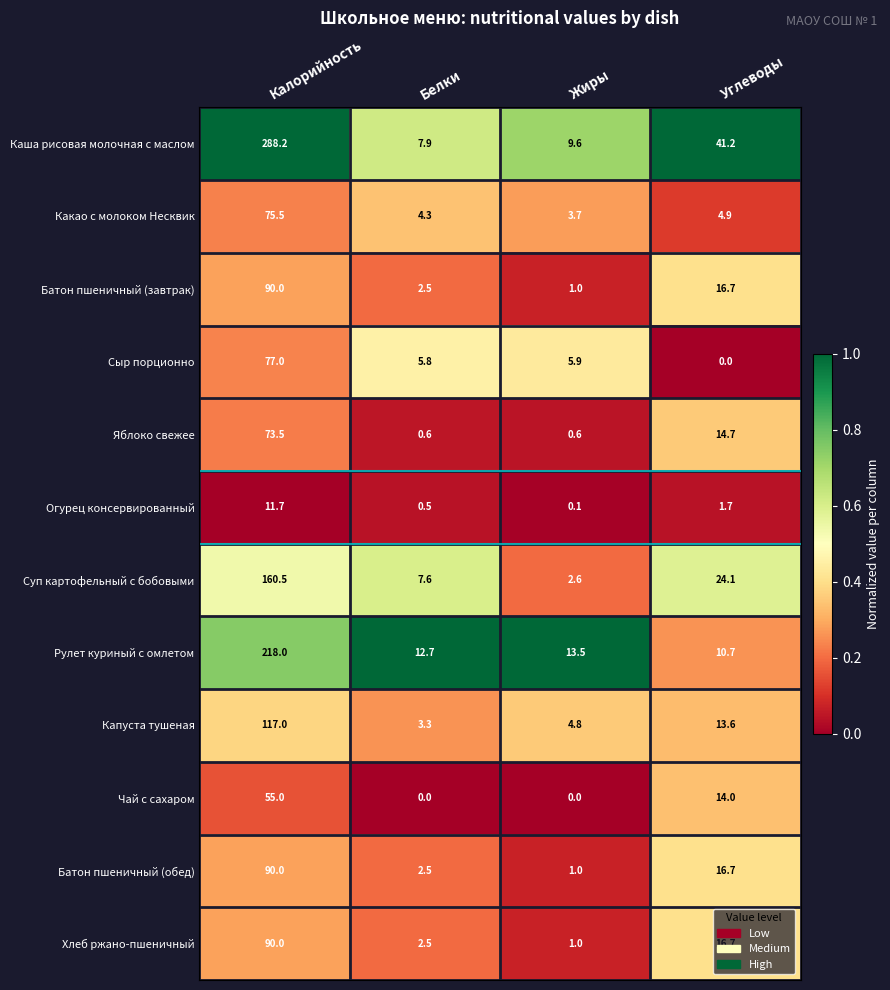

Which category has the highest value across all series?

Калорийность